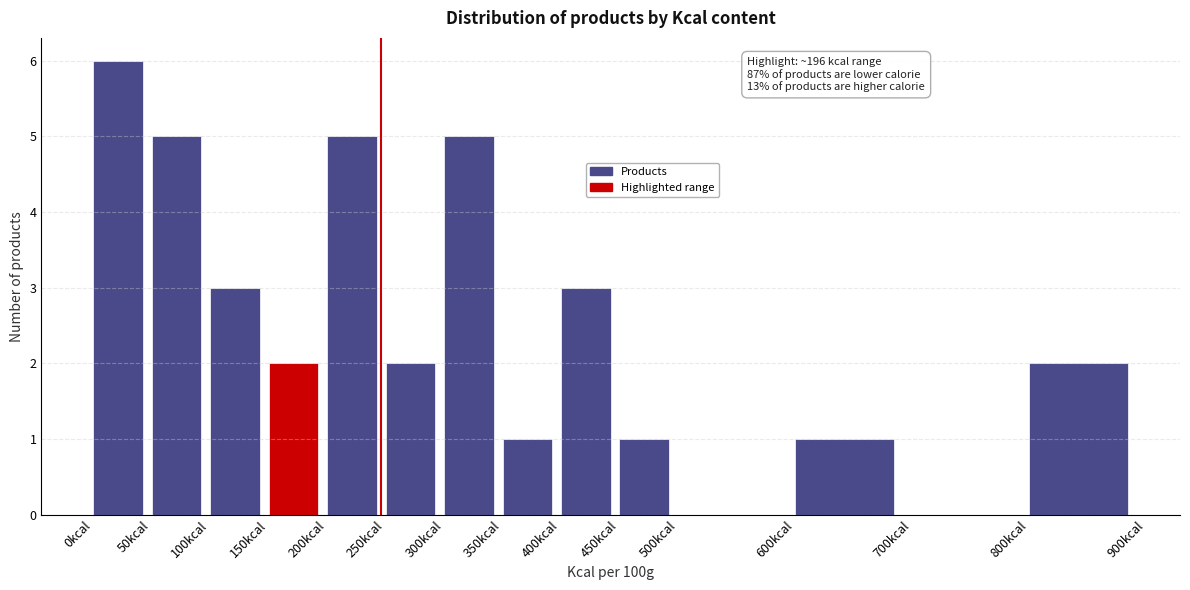

Which range on the x-axis has the tallest bar?

0 to 50